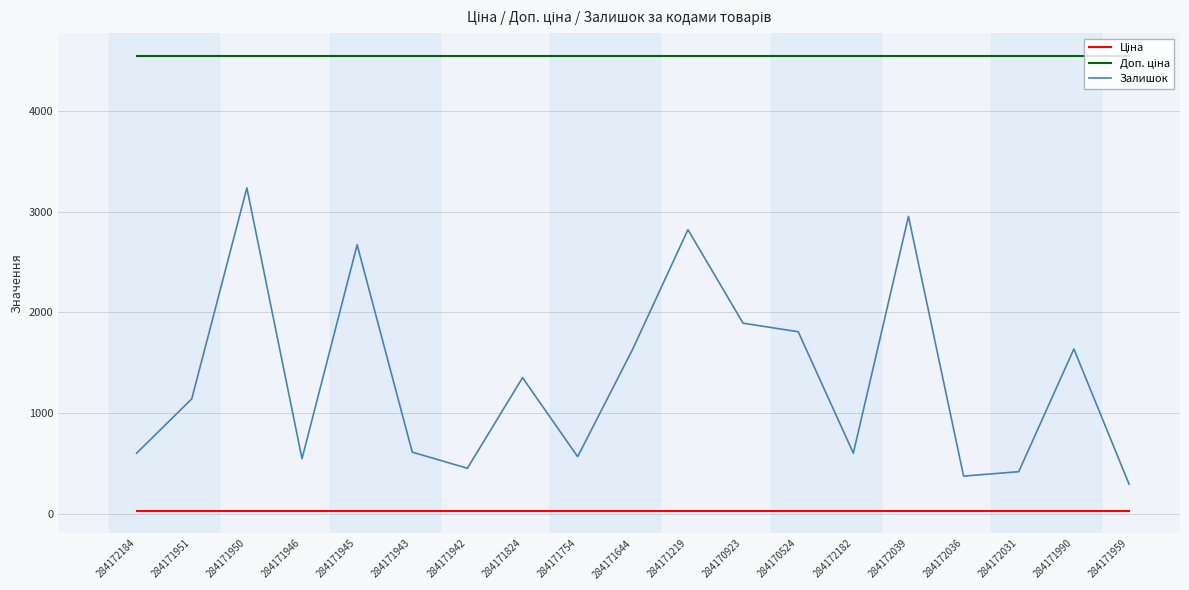

What is the maximum value for Залишок?

3235.0